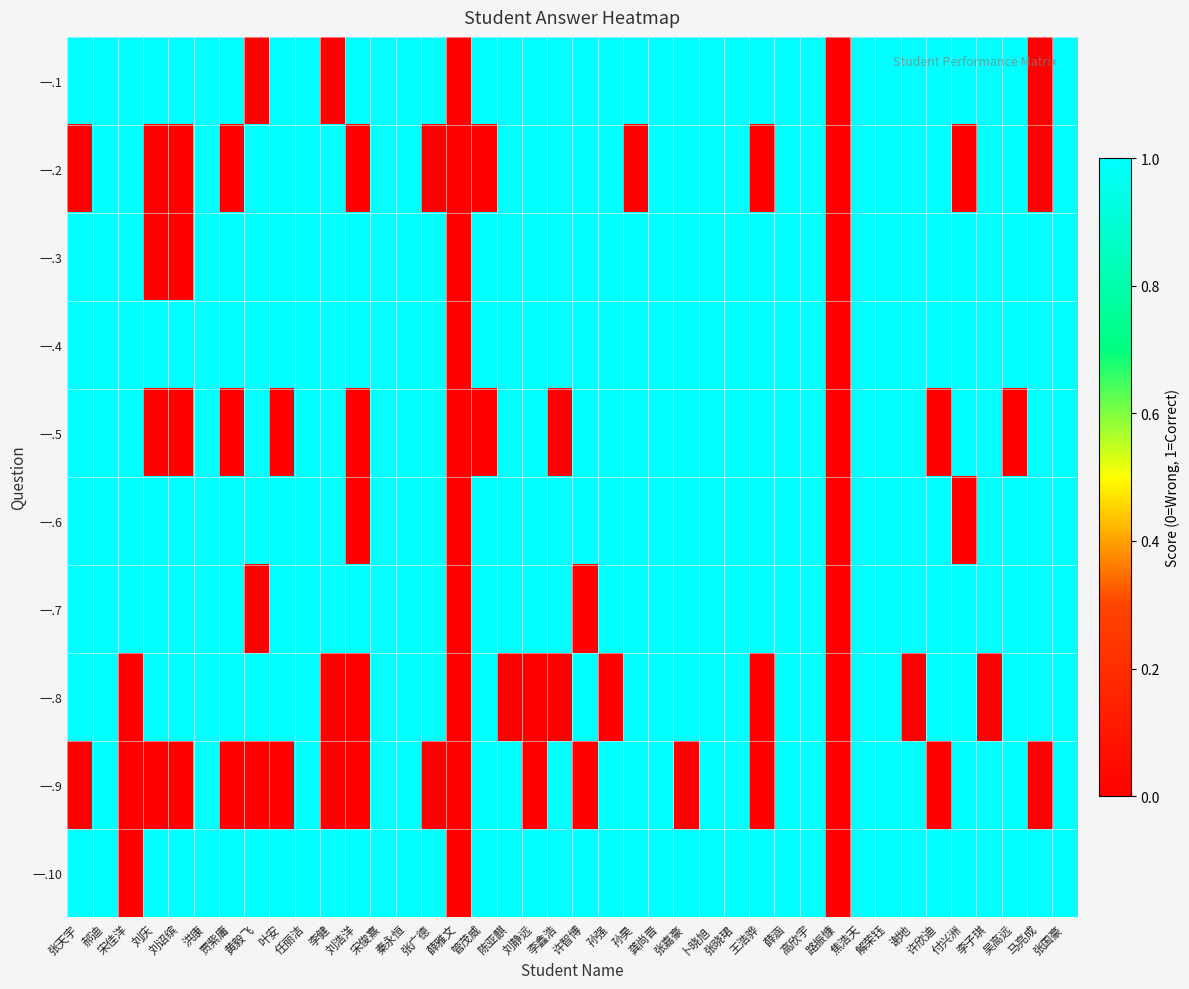

At which category does the chart reach its peak across all series?

张天宇